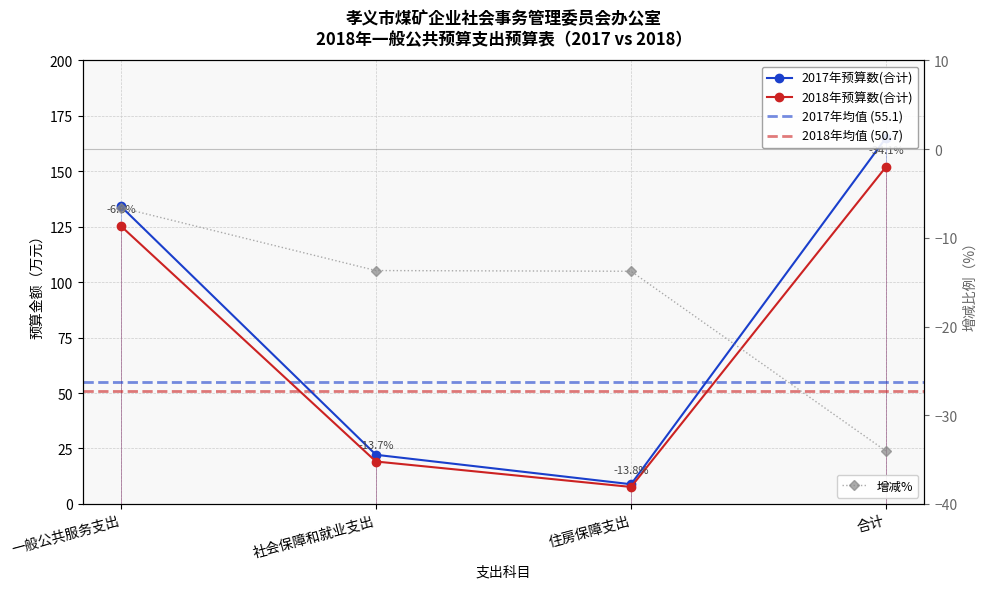

List the series in order of their peak value, highest first.

2017年预算数(合计), 2018年预算数(合计)